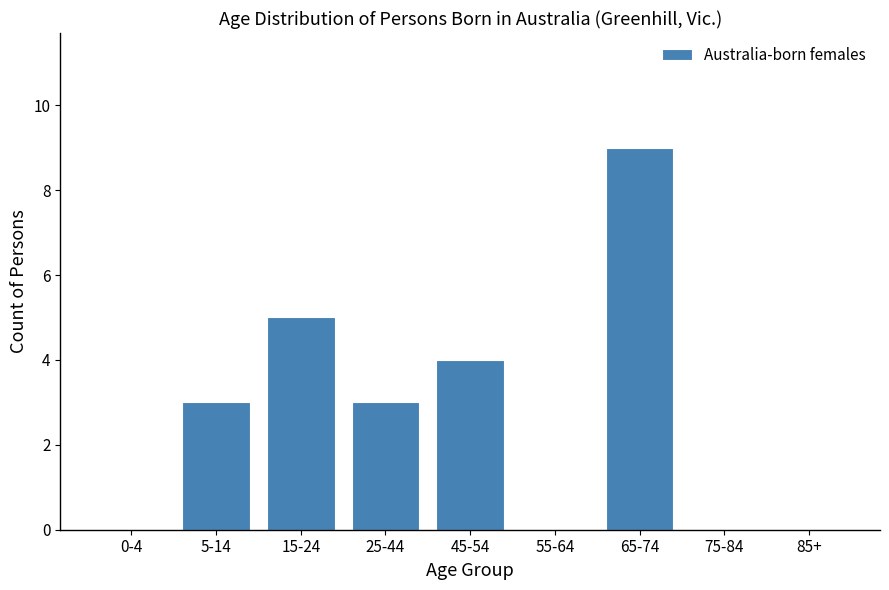

Reading right to left, what are all the values shown in this chart?

85+=0	75-84=0	65-74=9	55-64=0	45-54=4	25-44=3	15-24=5	5-14=3	0-4=0